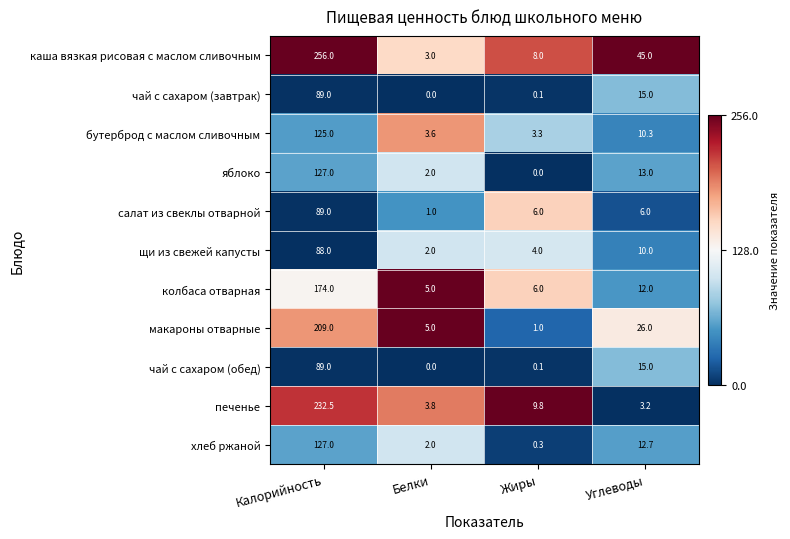

What is the sum of all чай с сахаром (завтрак) values?

104.1